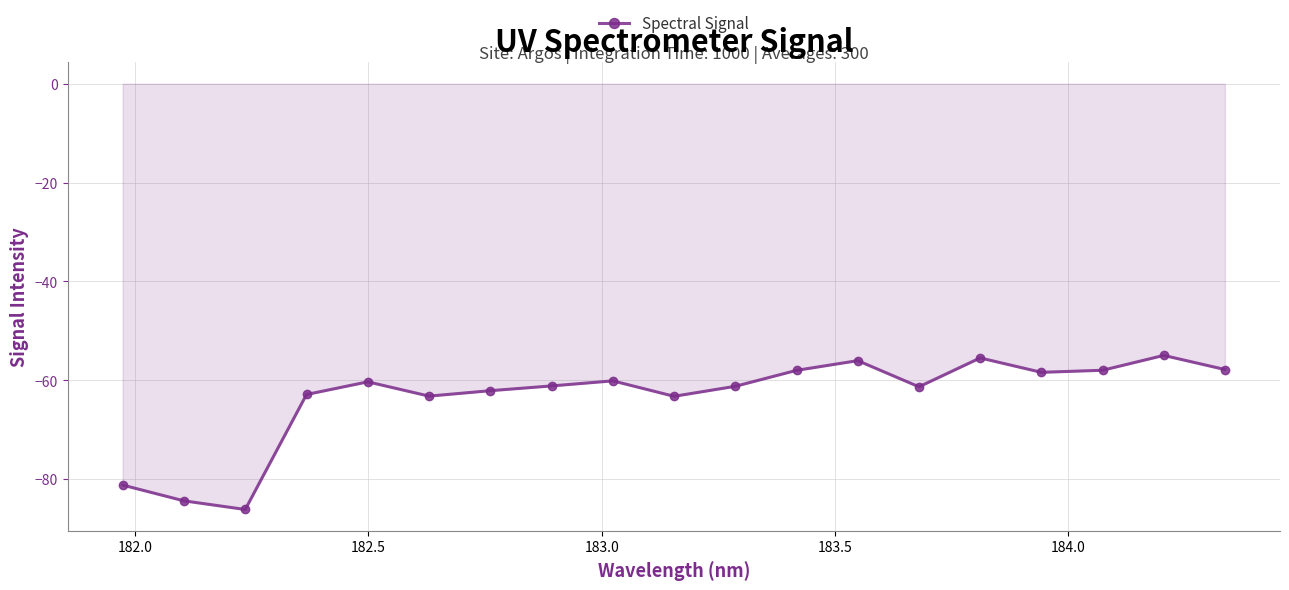

True or false: the data has more than 0 interior local peaks.

True